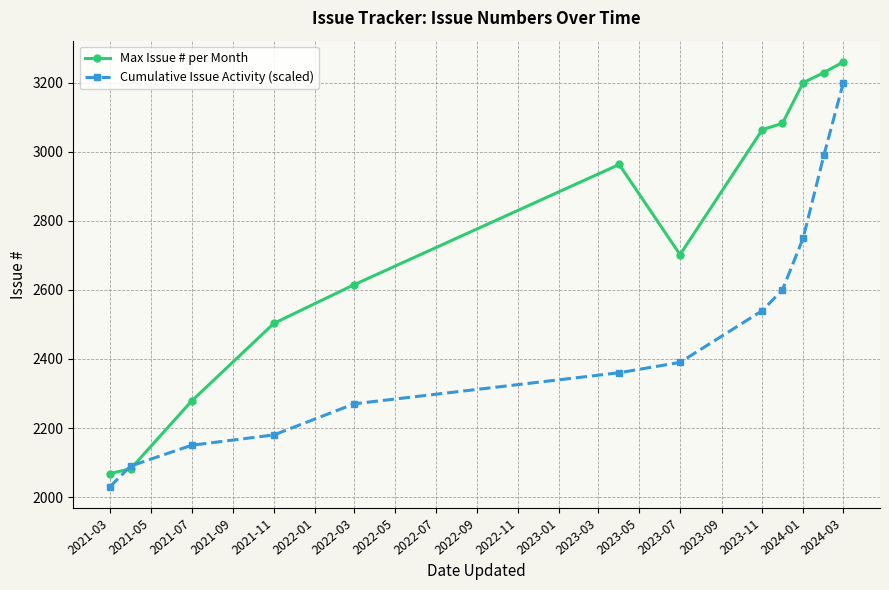

True or false: Max Issue # per Month has more than 2 interior local peaks.

False